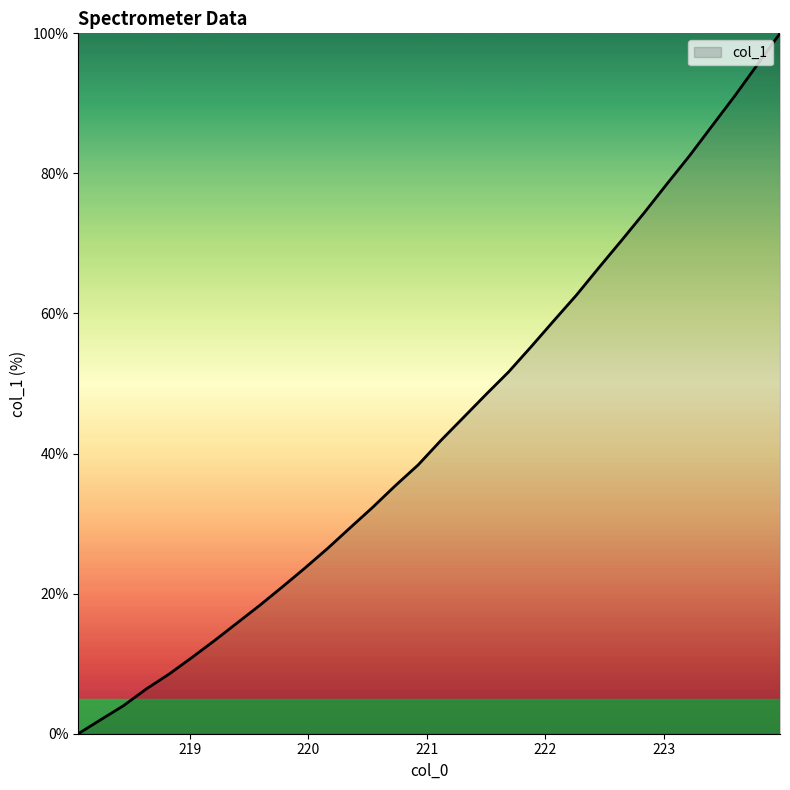

What is the greatest value displayed?

100.0